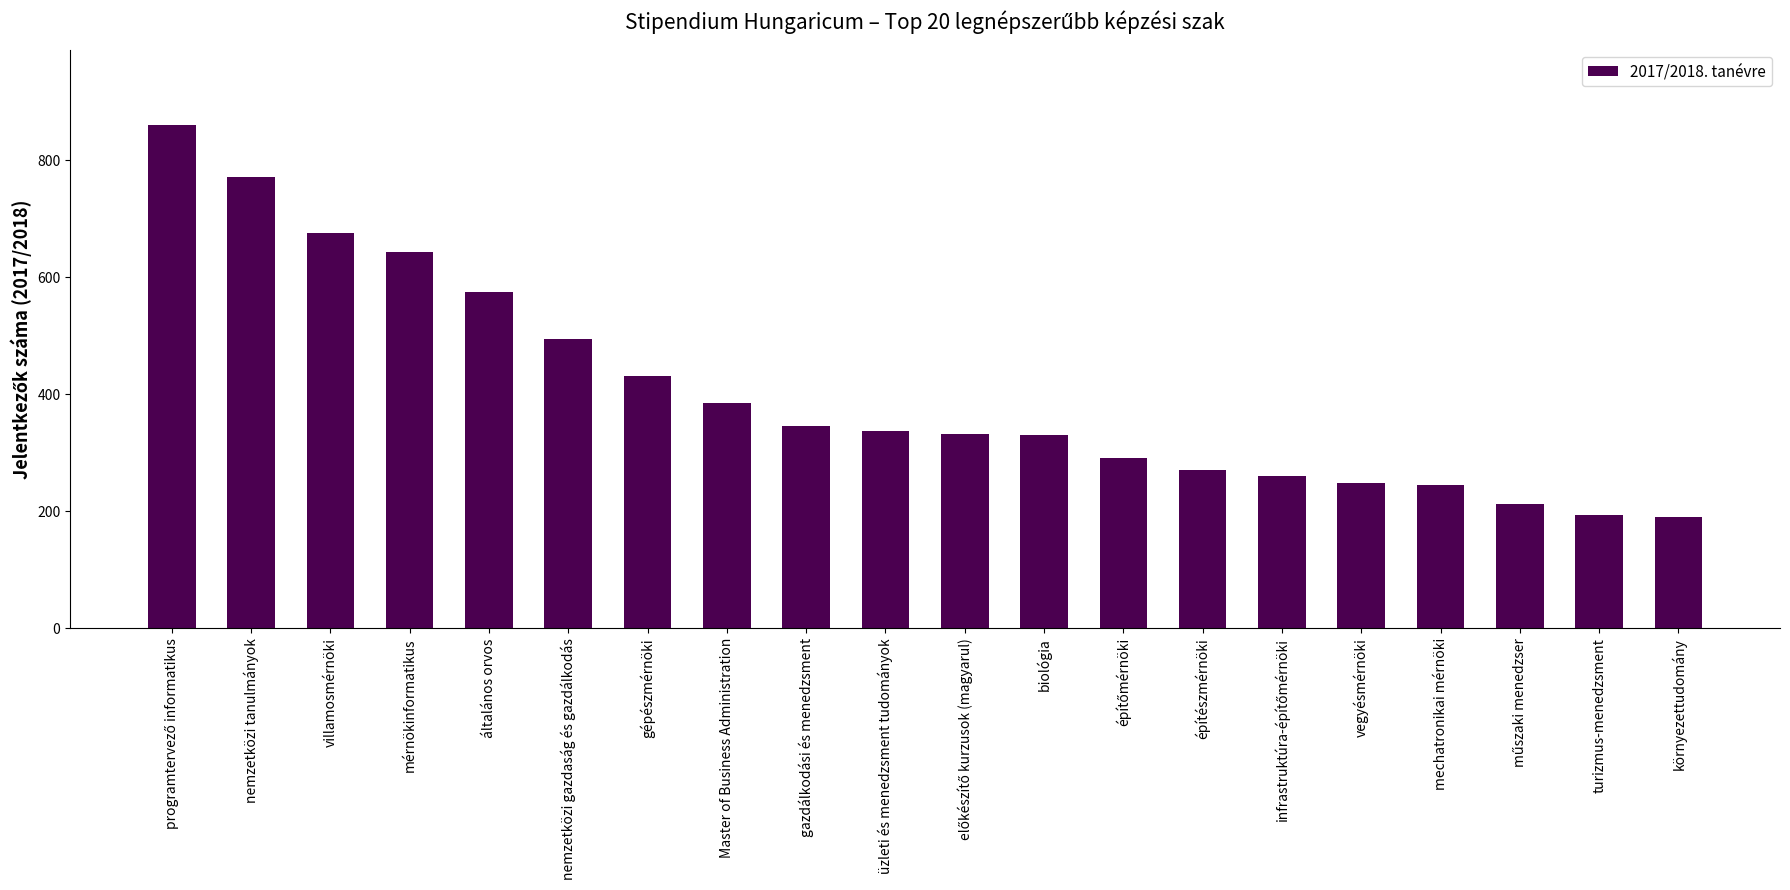

Is it true that the value at Master of Business Administration is 646?

False